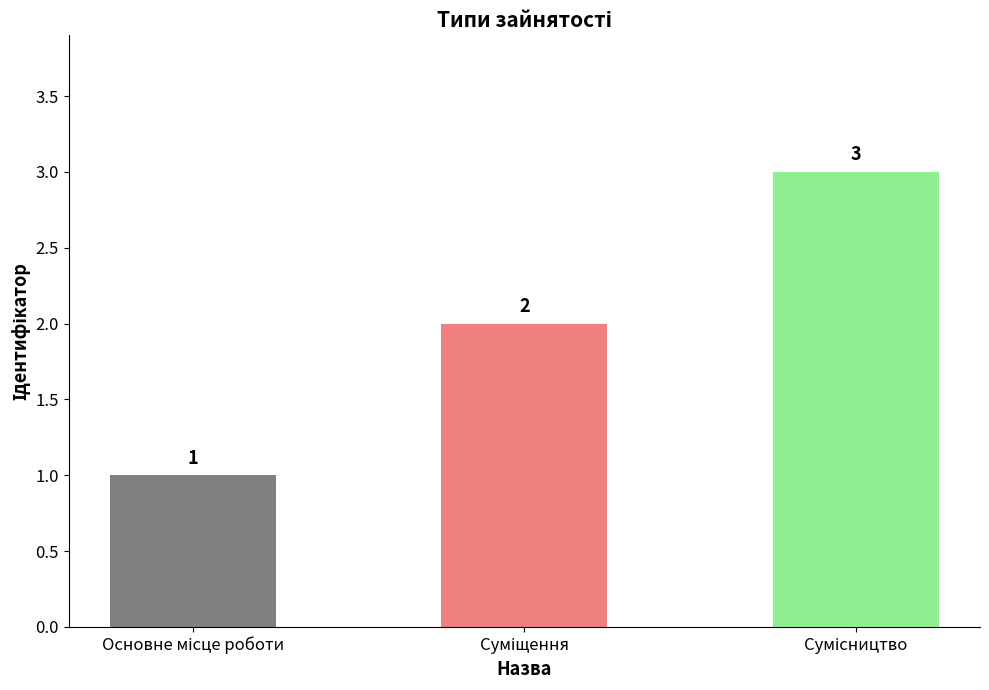

What is the value of the 3rd bar from the left?

3